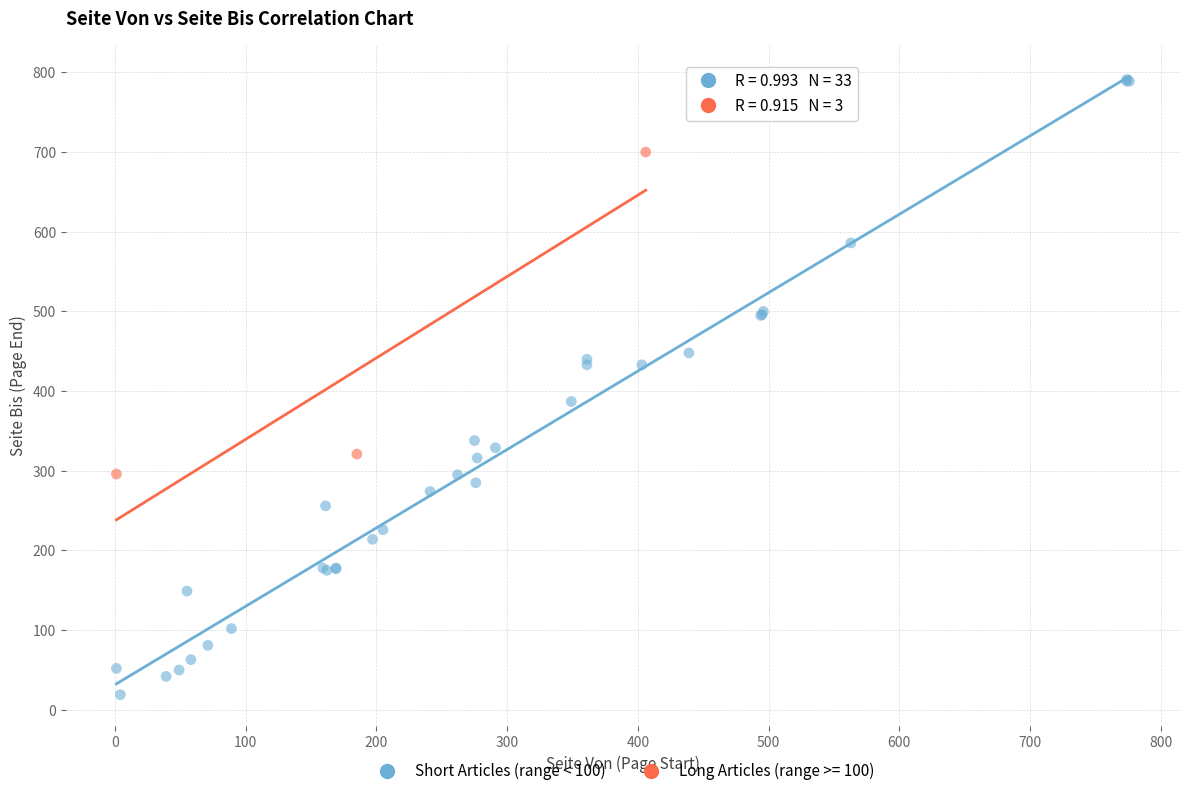

Which series contains the highest Y value?

Short Articles (range < 100)